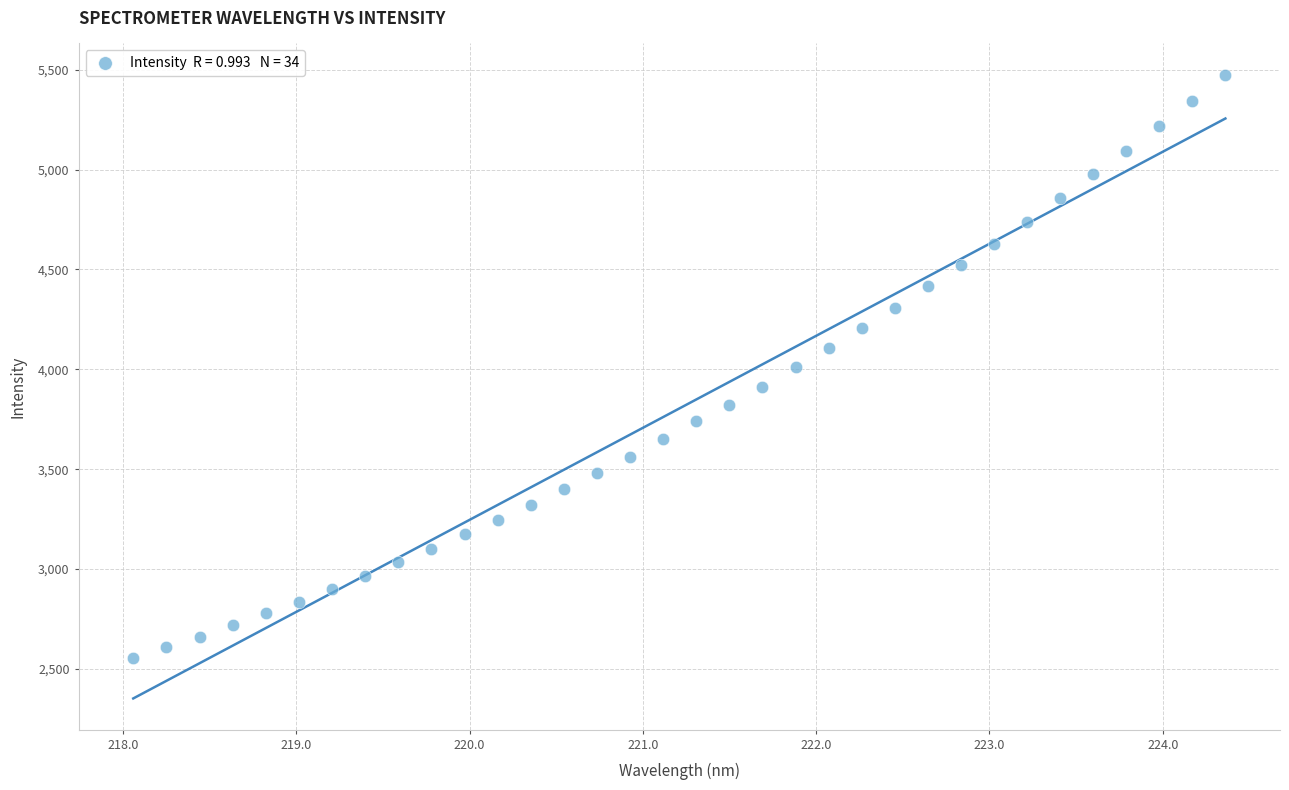

What is the range of Y values (max minus min)?

2921.8